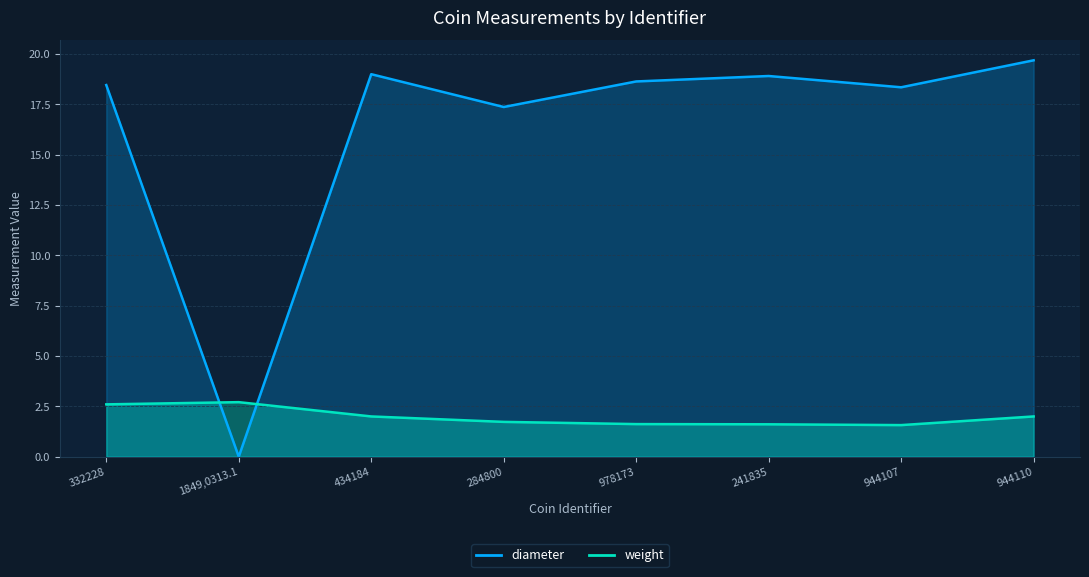

True or false: weight and diameter cross at least once.

True